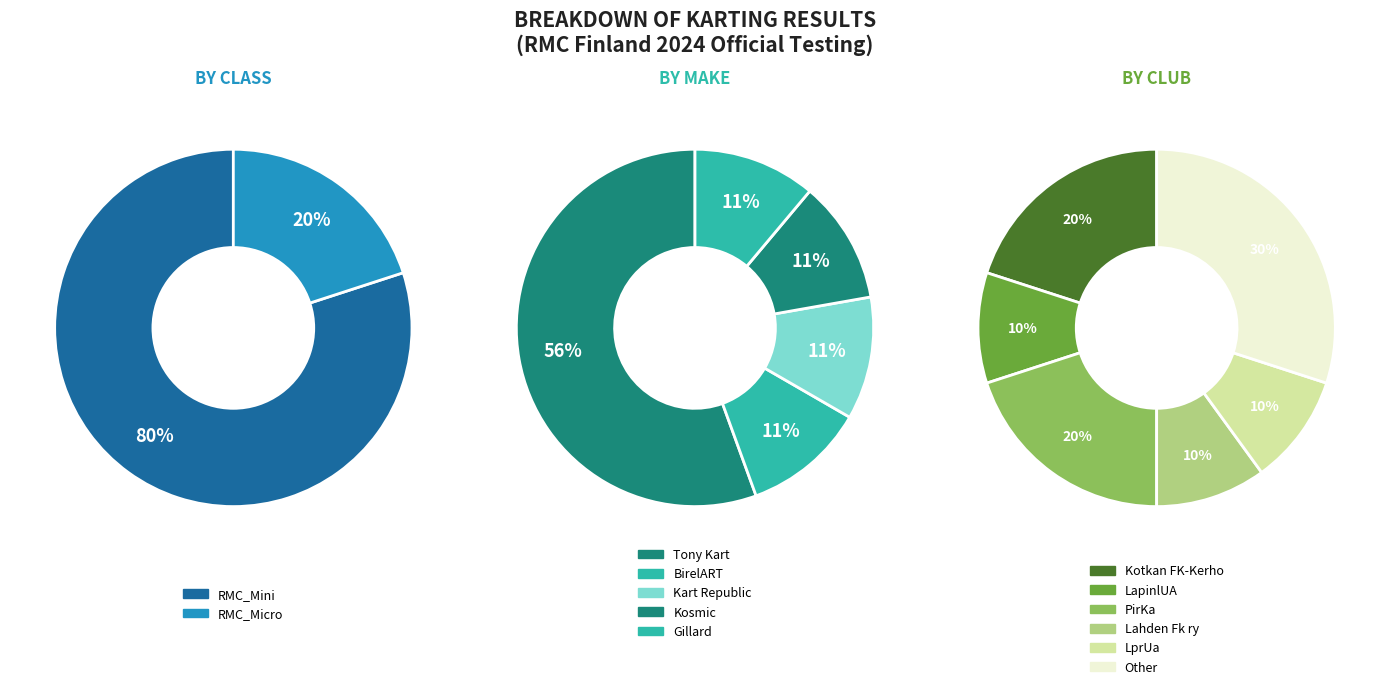

Is it true that RMC_Mini is 85% of the pie?

False